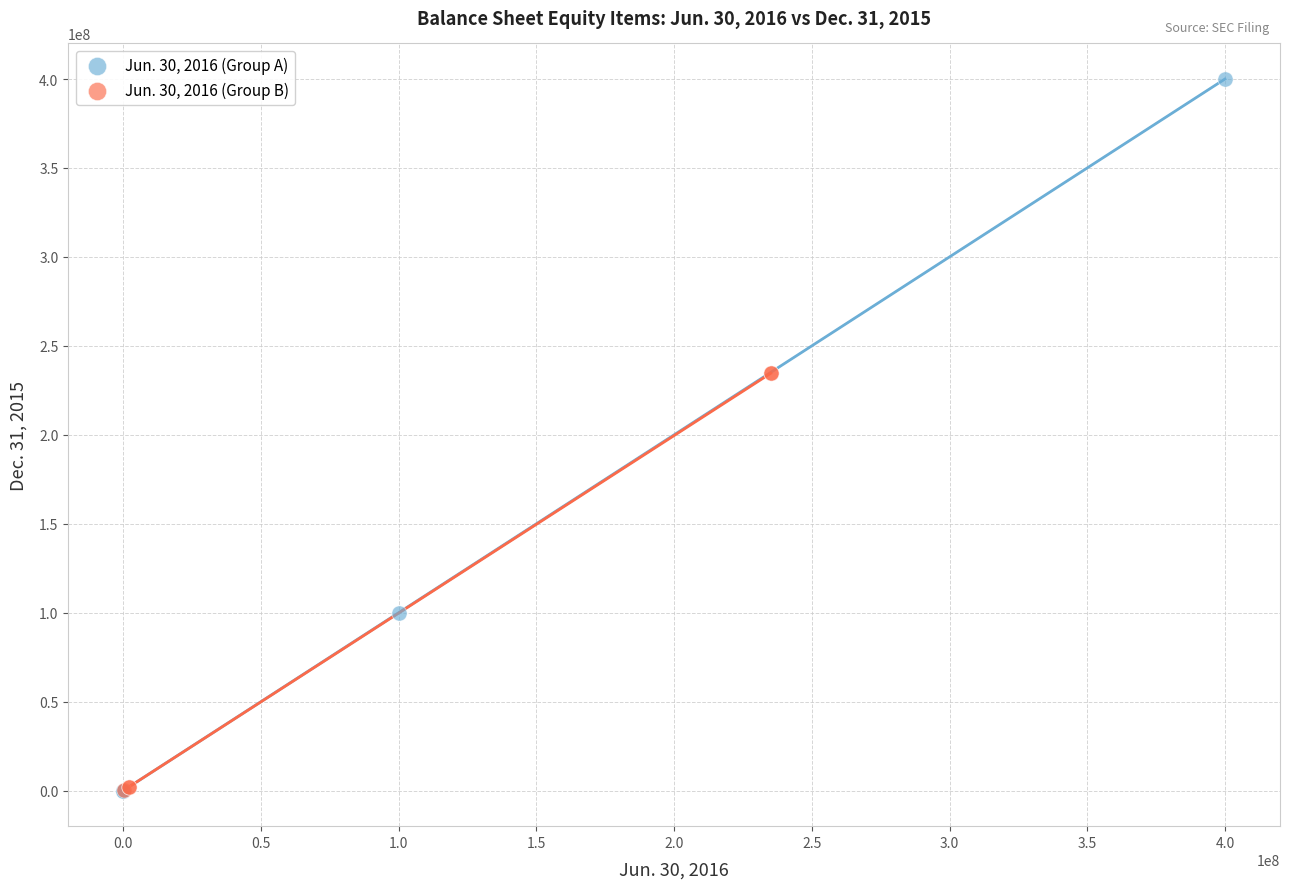

Which series contains the highest Y value?

Jun. 30, 2016 (Group A)